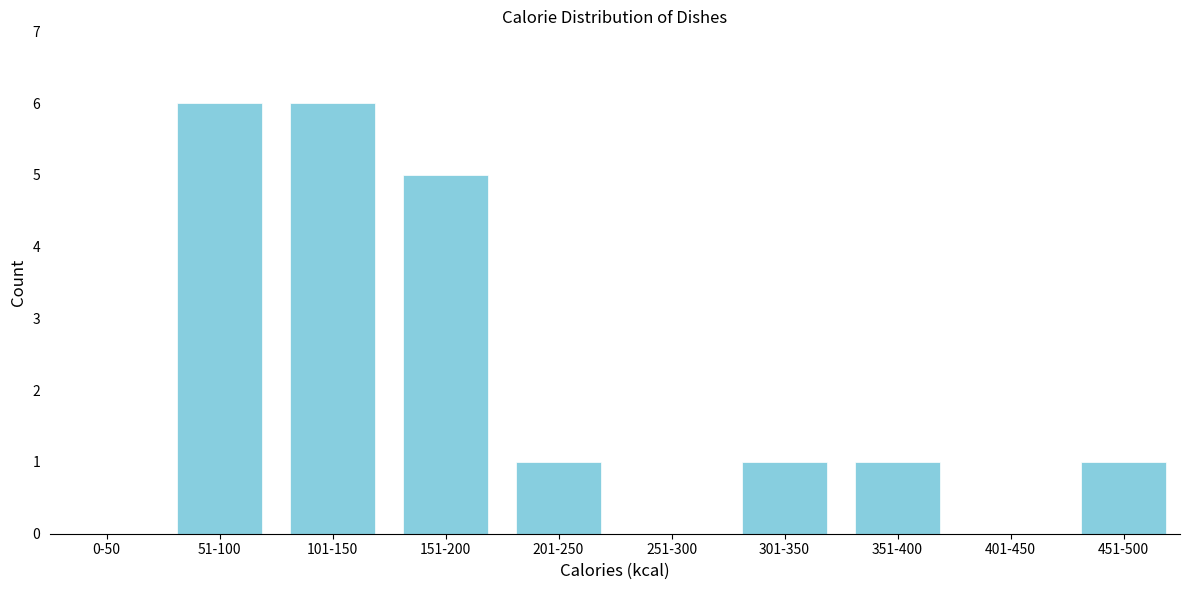

Reading left to right, transcribe all the data shown in this chart.

0-50=0	51-100=6	101-150=6	151-200=5	201-250=1	251-300=0	301-350=1	351-400=1	401-450=0	451-500=1